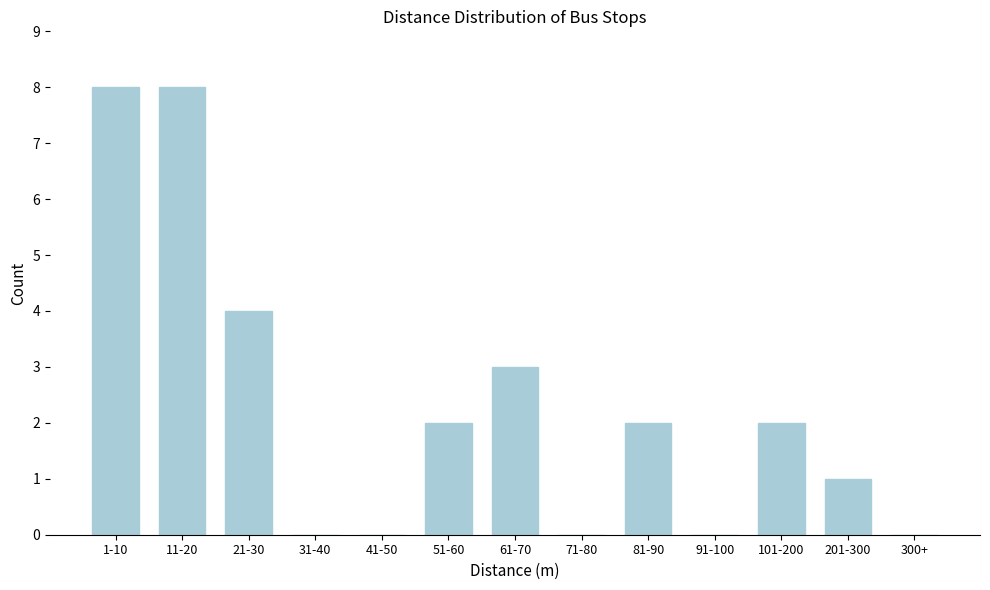

Reading left to right, extract all data points from this chart.

1-10=8	11-20=8	21-30=4	31-40=0	41-50=0	51-60=2	61-70=3	71-80=0	81-90=2	91-100=0	101-200=2	201-300=1	300+=0